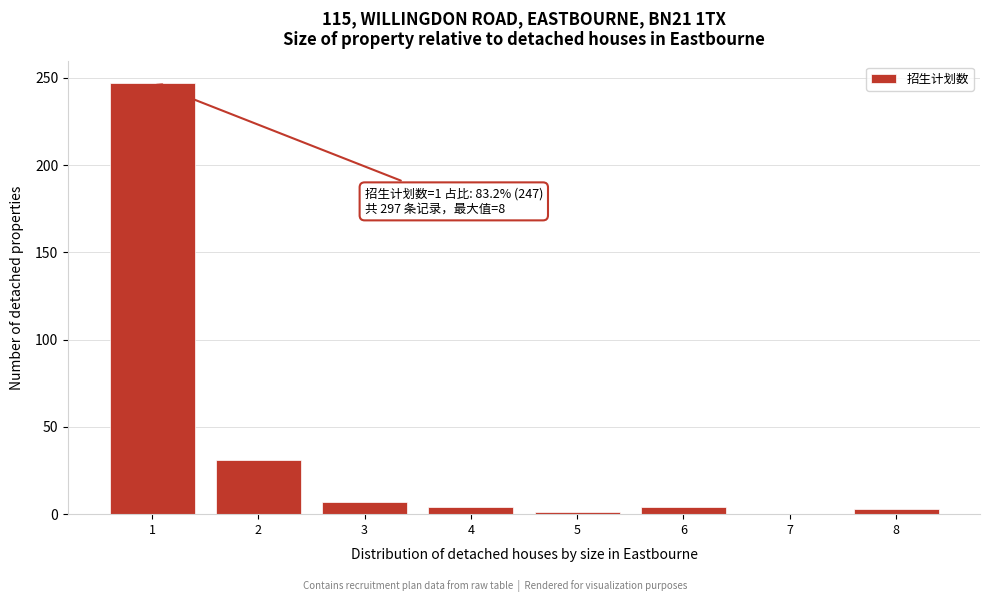

What is the maximum value shown in the chart?

247